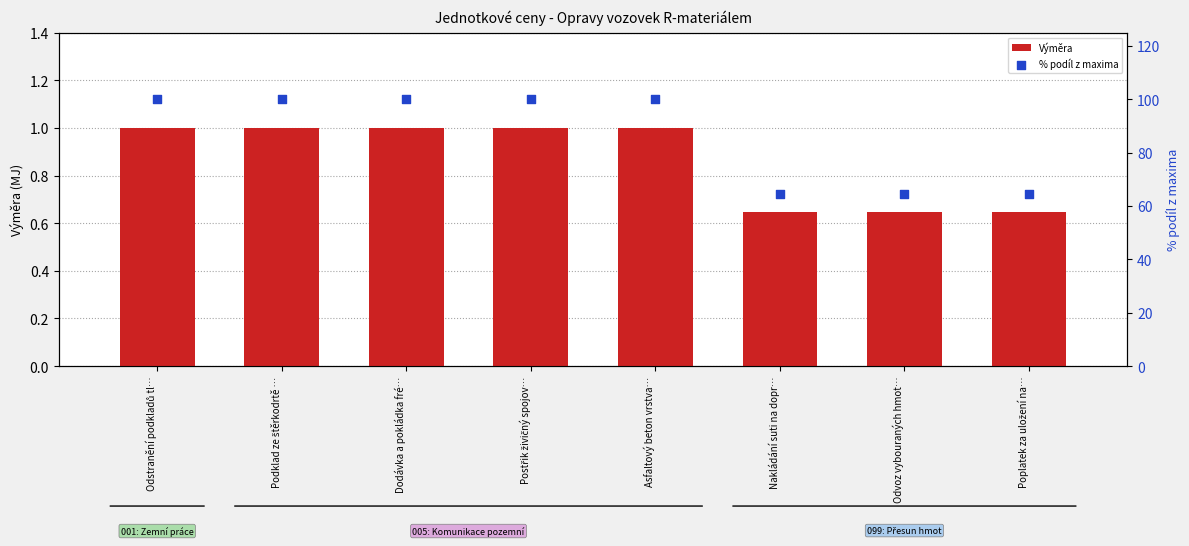

Which series has the largest total across all categories?

% podíl z maxima